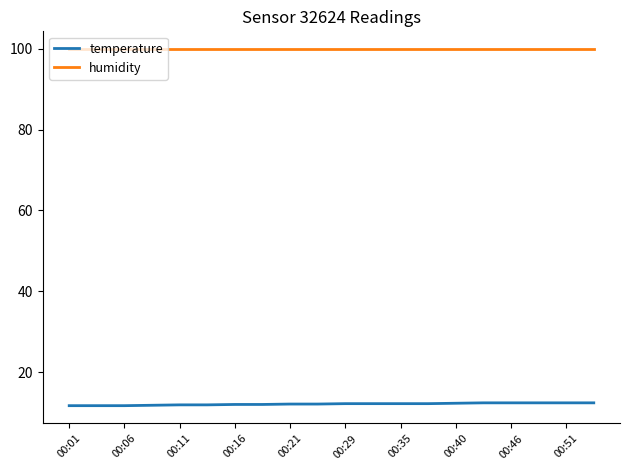

True or false: temperature and humidity intersect in this chart.

False